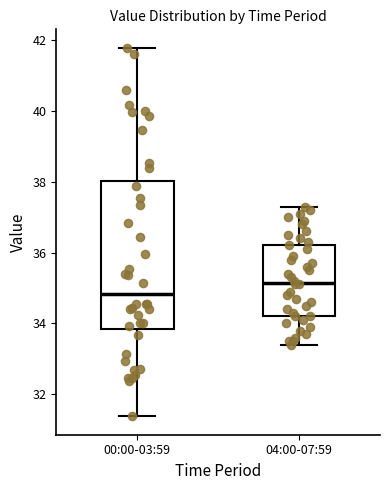

Which box's median line is the lowest?

00:00-03:59